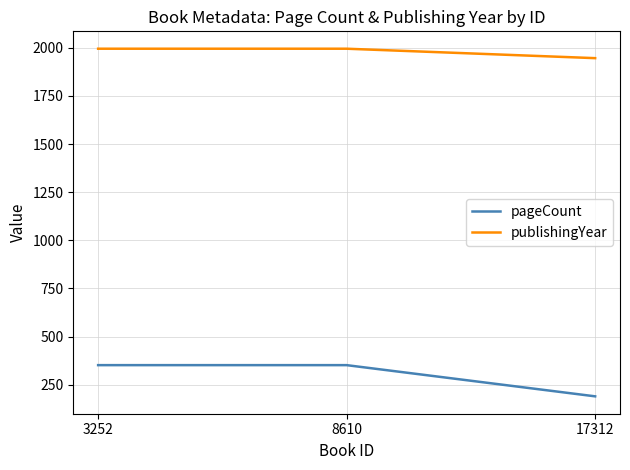

How many values in the publishingYear series are below 1995?

1